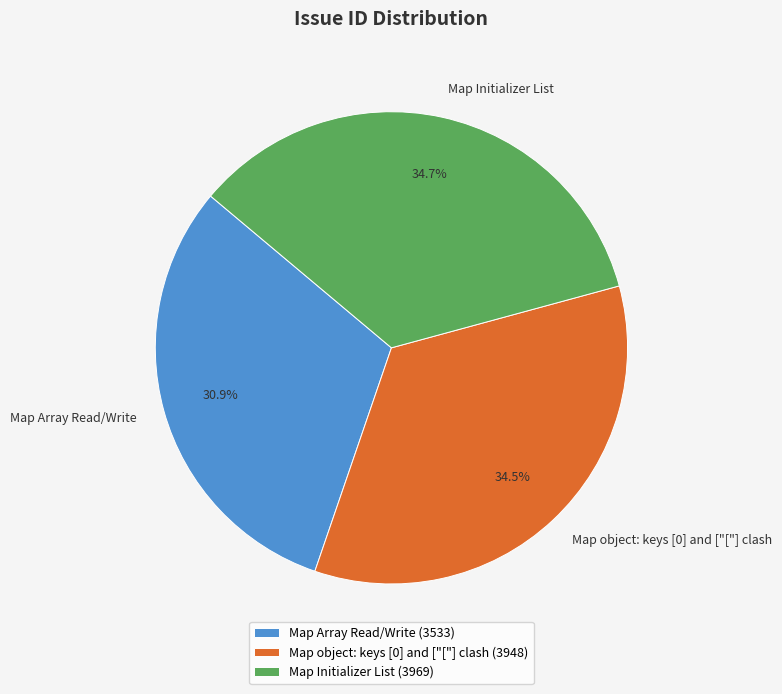

Which category has the smallest portion of the pie?

Map Array Read/Write